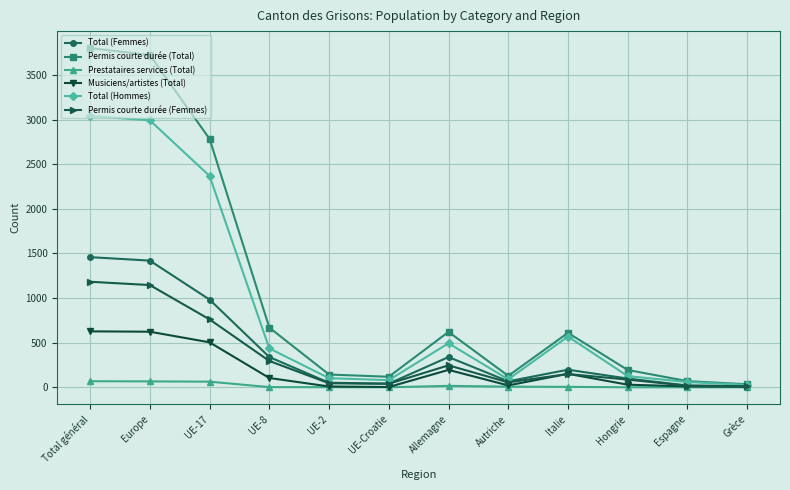

Between UE-8 and UE-2, which series saw the biggest shift?

Permis courte durée (Total)